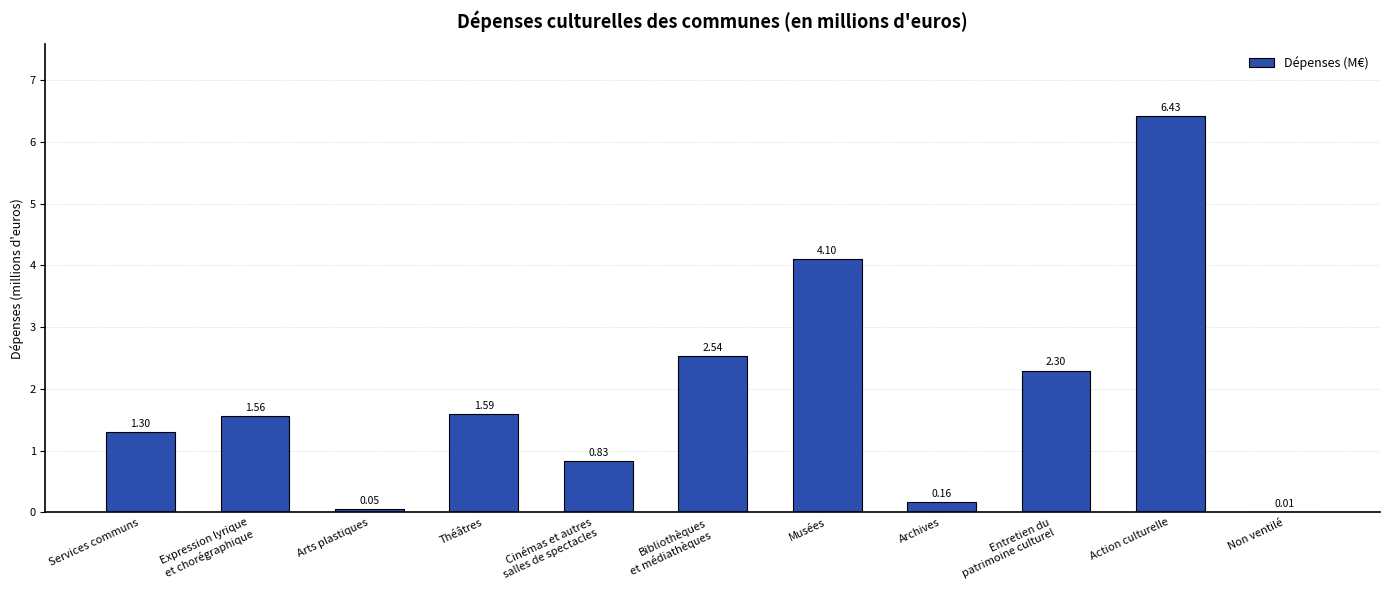

Which category has the highest value across all series?

Action culturelle